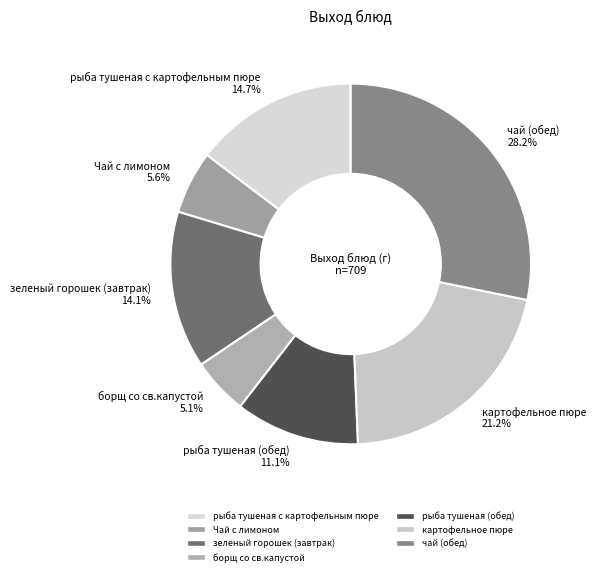

What percentage is NOT represented by борщ со св.капустой?

94.9%